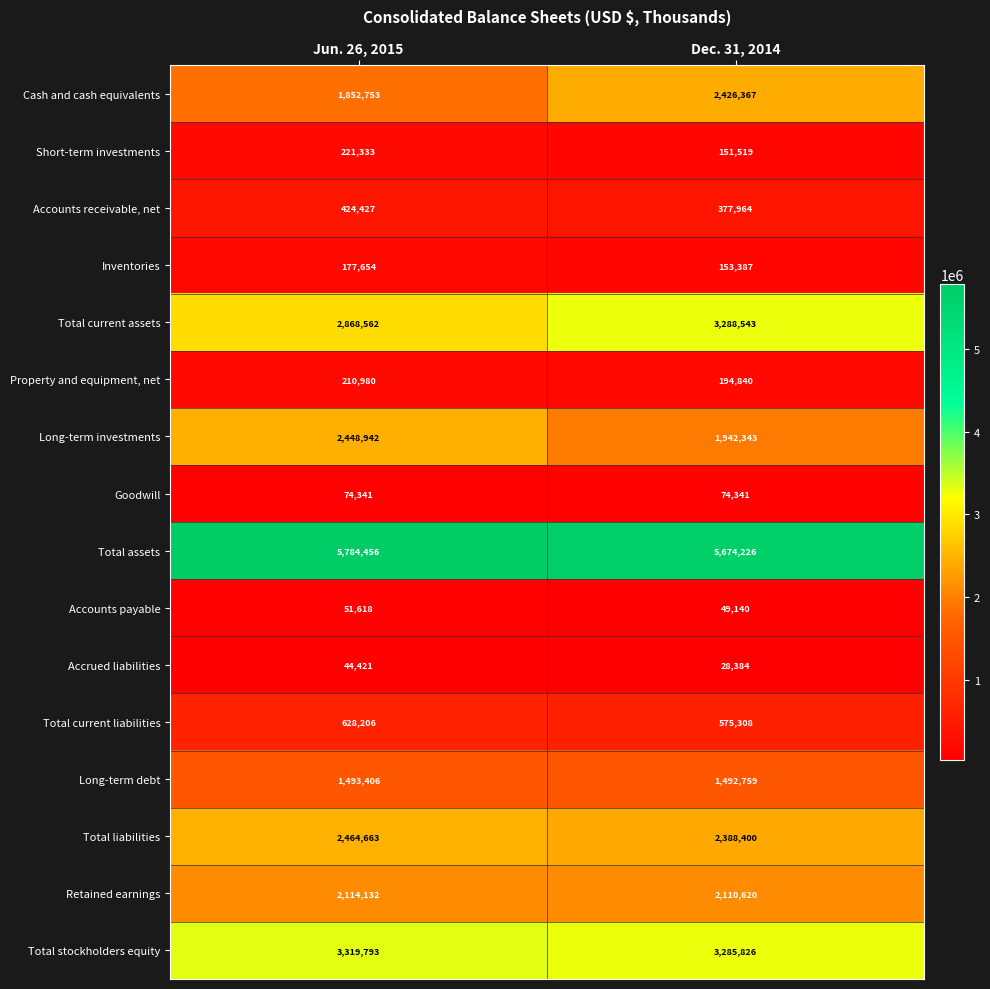

Which series has the largest total across all categories?

Total assets